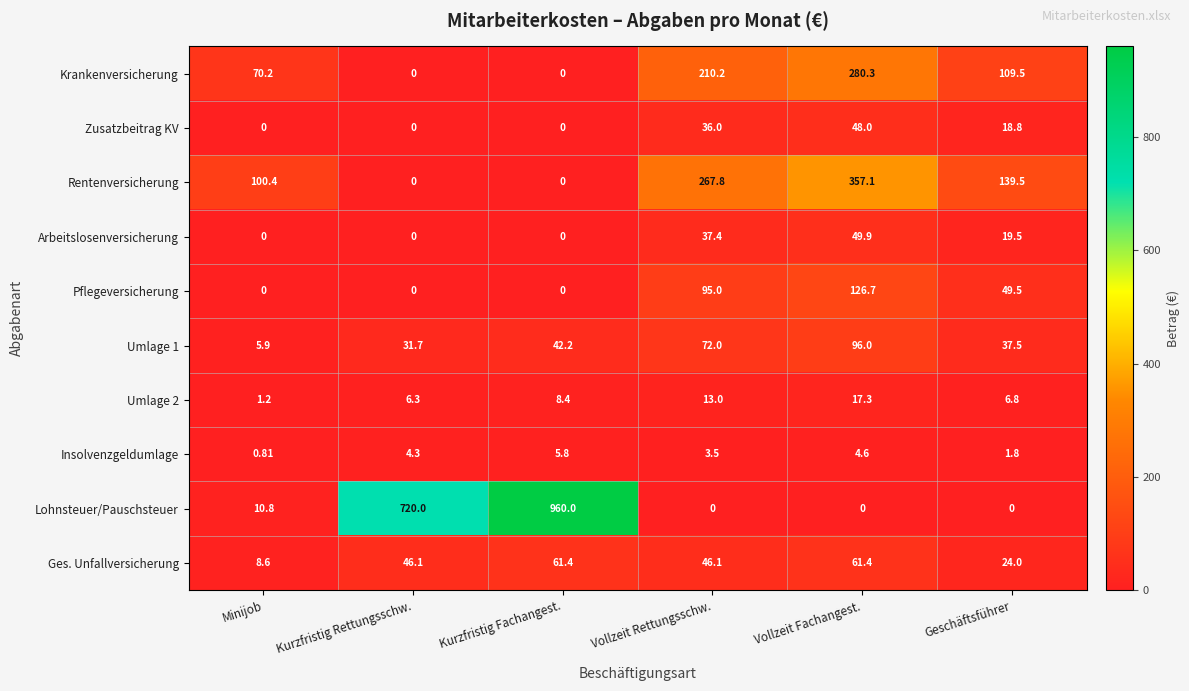

At which label does Zusatzbeitrag KV first exceed 18?

Vollzeit Rettungsschw.